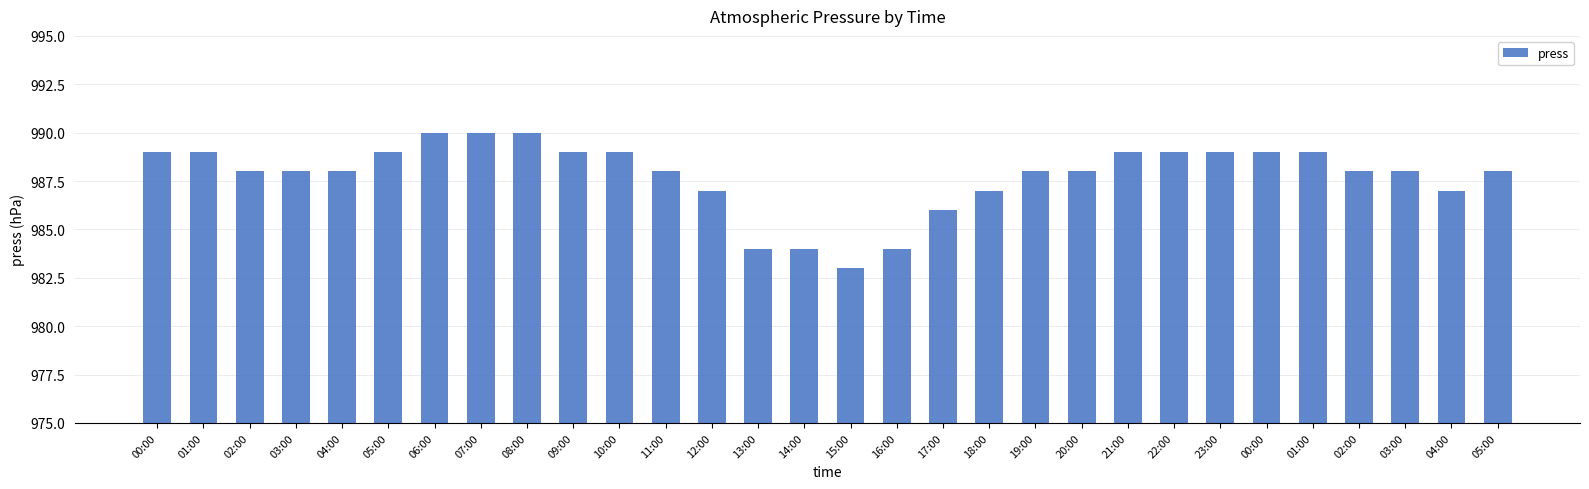

Reading left to right, what are all the values shown in this chart?

989	989	988	988	988	989	990	990	990	989	989	988	987	984	984	983	984	986	987	988	988	989	989	989	989	989	988	988	987	988